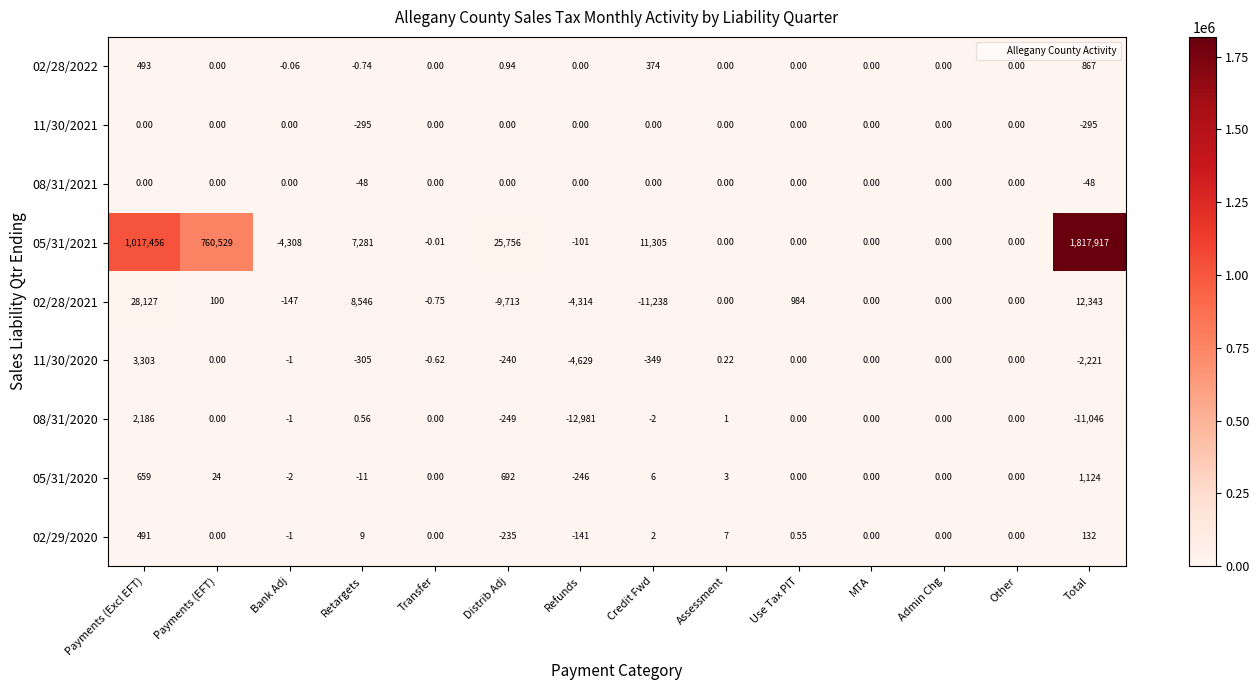

At which label does 05/31/2021 reach its minimum?

Bank Adj